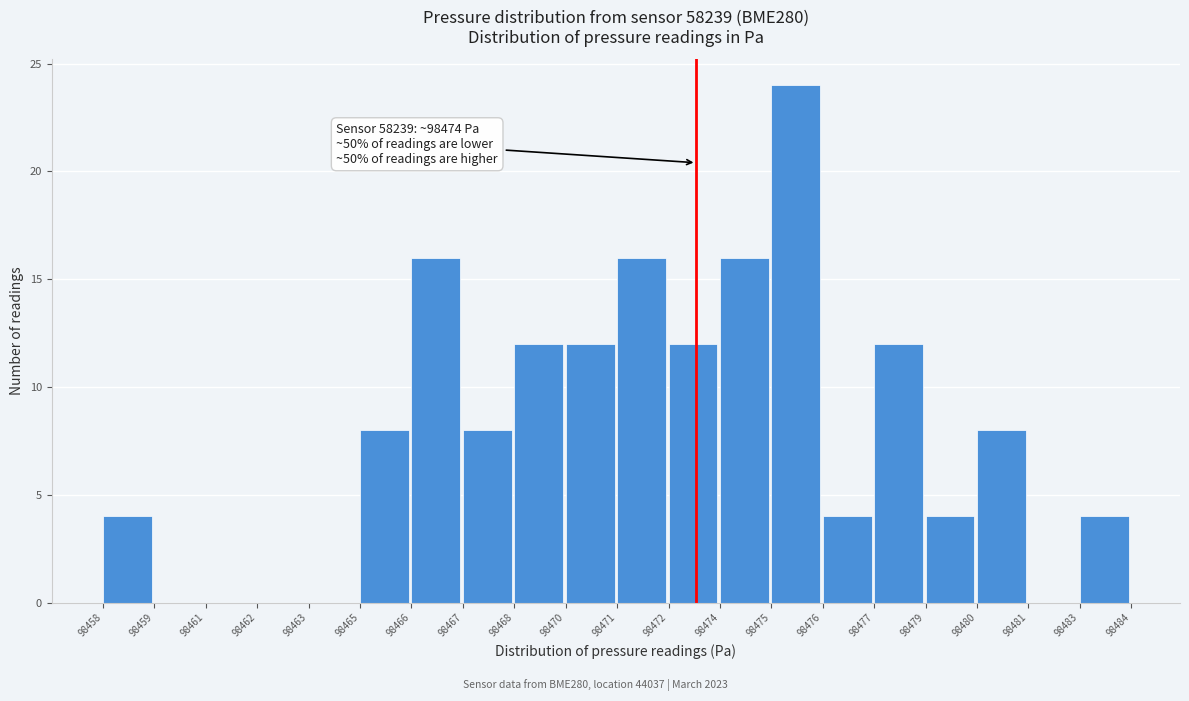

Reading left to right, extract all data points from this chart.

98458=4	98459=0	98461=0	98462=0	98463=0	98465=8	98466=16	98467=8	98468=12	98470=12	98471=16	98472=12	98474=16	98475=24	98476=4	98477=12	98479=4	98480=8	98481=0	98483=4